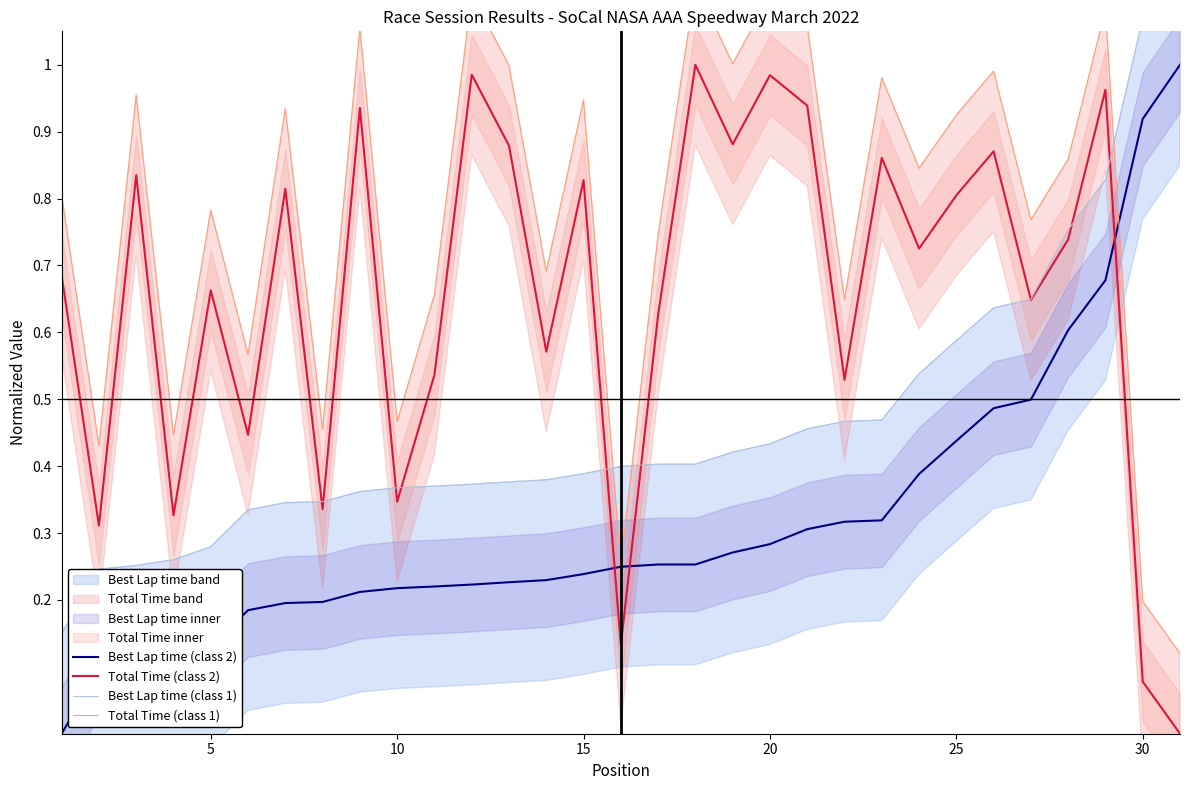

The Best Lap time (class 2) series shows 0.0 at 5. True or false?

False